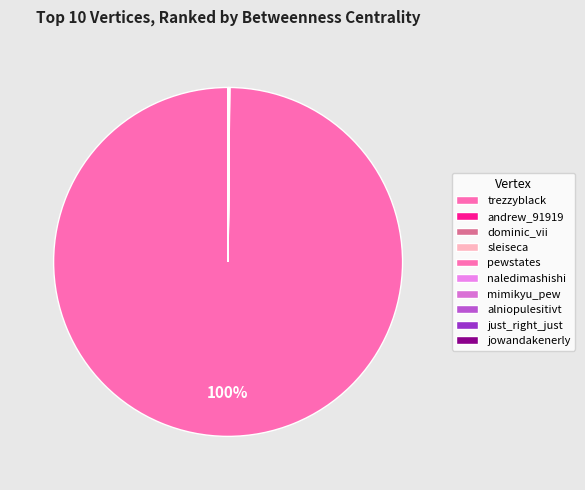

Which slice is the largest?

trezzyblack